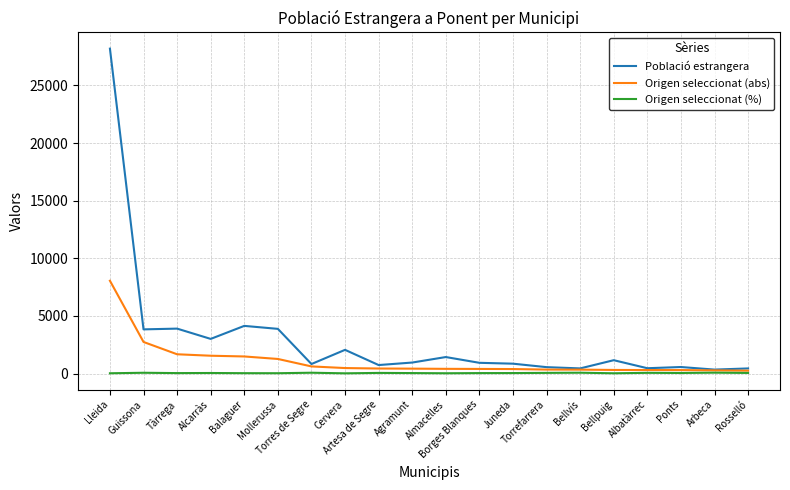

Rank the series by their average value, from lowest to highest.

Origen seleccionat (%), Origen seleccionat (abs), Població estrangera